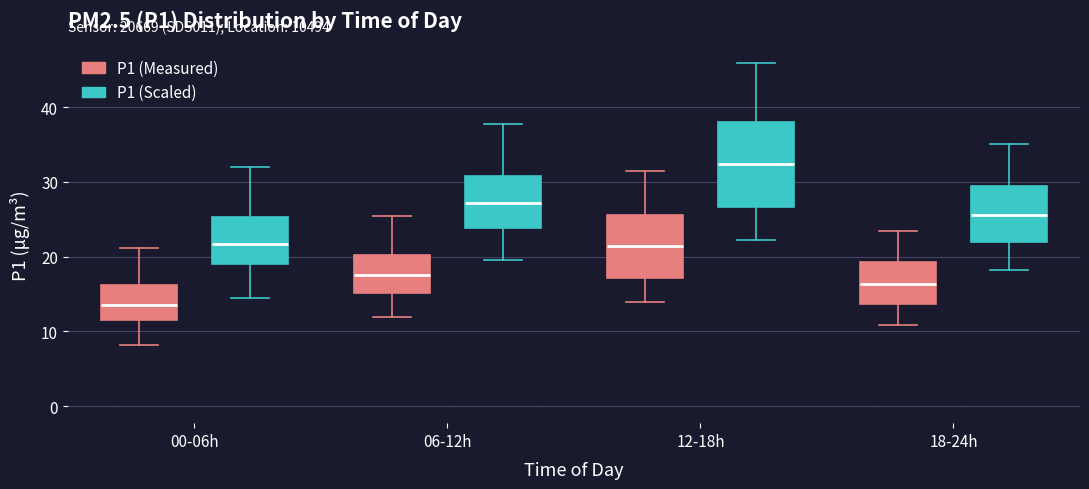

Reading left to right, read every box against the y-axis: the position of its median line, the range the box covers, and the ends of its whiskers. The values are not printed on the chart, so give them approximately, as read against the axis.

00-06h (P1 (Measured)): median 14, box 11 to 16, whiskers 8 to 21
00-06h (P1 (Scaled)): median 22, box 19 to 25, whiskers 15 to 32
06-12h (P1 (Measured)): median 18, box 15 to 20, whiskers 12 to 25
06-12h (P1 (Scaled)): median 27, box 24 to 31, whiskers 20 to 38
12-18h (P1 (Measured)): median 21, box 17 to 26, whiskers 14 to 31
12-18h (P1 (Scaled)): median 32, box 27 to 38, whiskers 22 to 46
18-24h (P1 (Measured)): median 16, box 14 to 19, whiskers 11 to 23
18-24h (P1 (Scaled)): median 26, box 22 to 29, whiskers 18 to 35